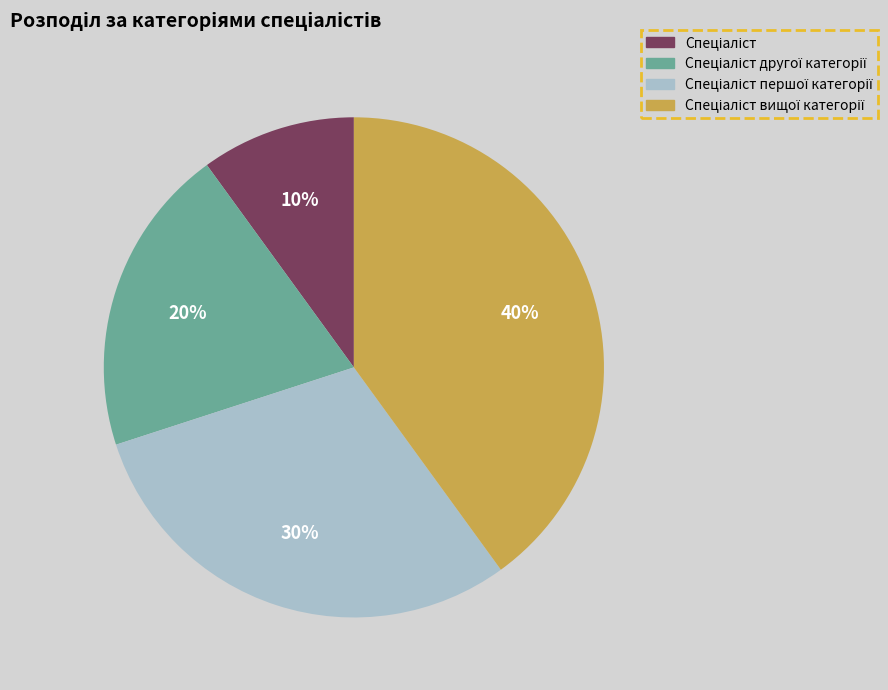

To the nearest percent, what is the difference between the largest and smallest slice percentages?

30%